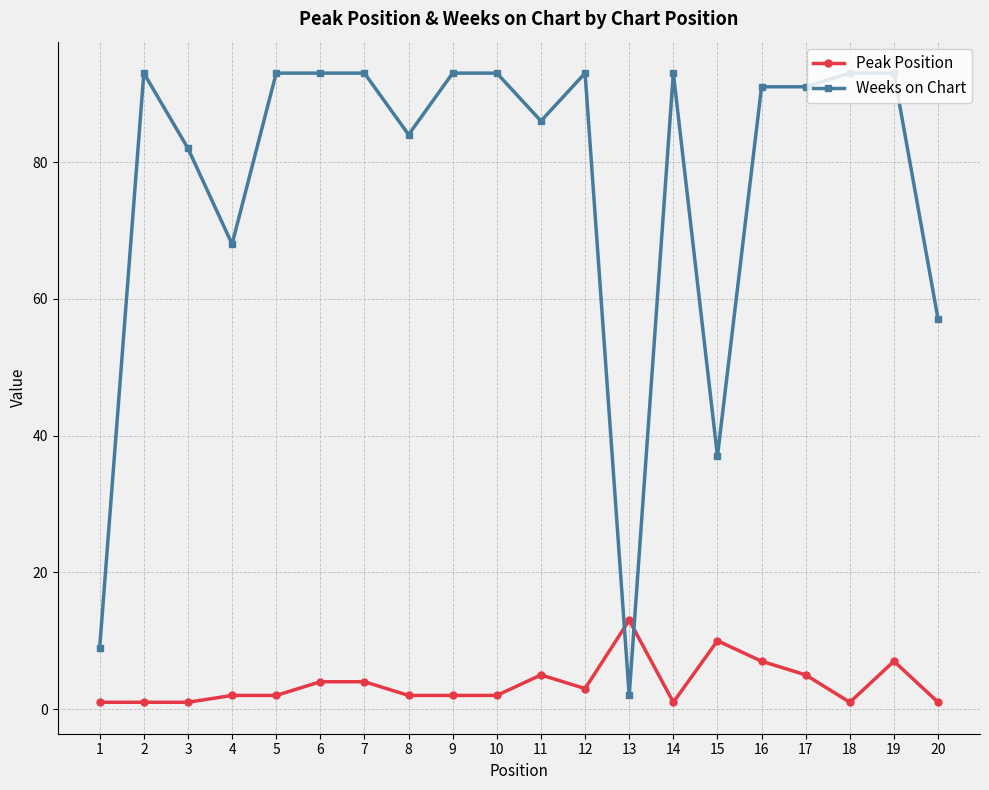

What is the difference between the second highest and minimum values in the Weeks on Chart series?

91